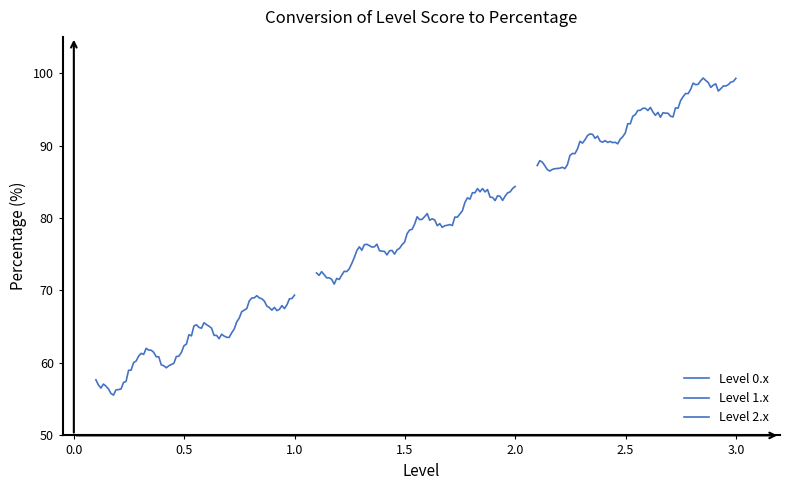

Is this an area chart (filled region under the line)?

No